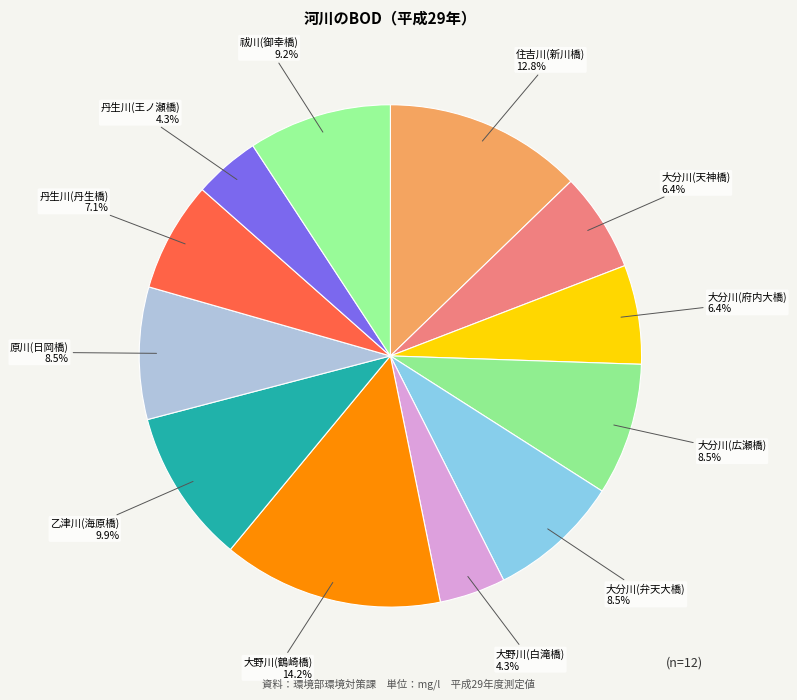

Combined, what portion of the pie is 大野川(鶴崎橋) and 乙津川(海原橋)?

24.1%